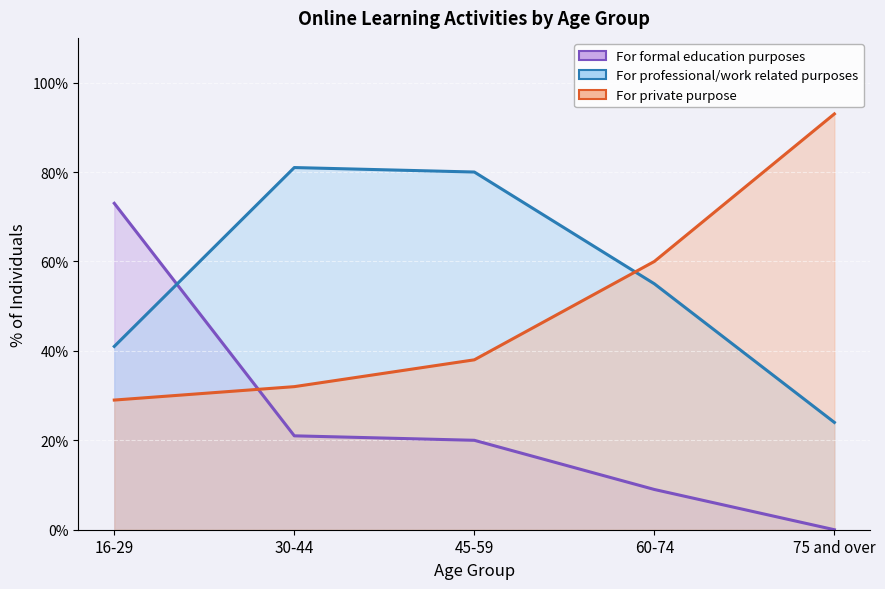

Is the value of For professional/work related purposes at 60-74 greater than the value of For private purpose at 16-29?

Yes